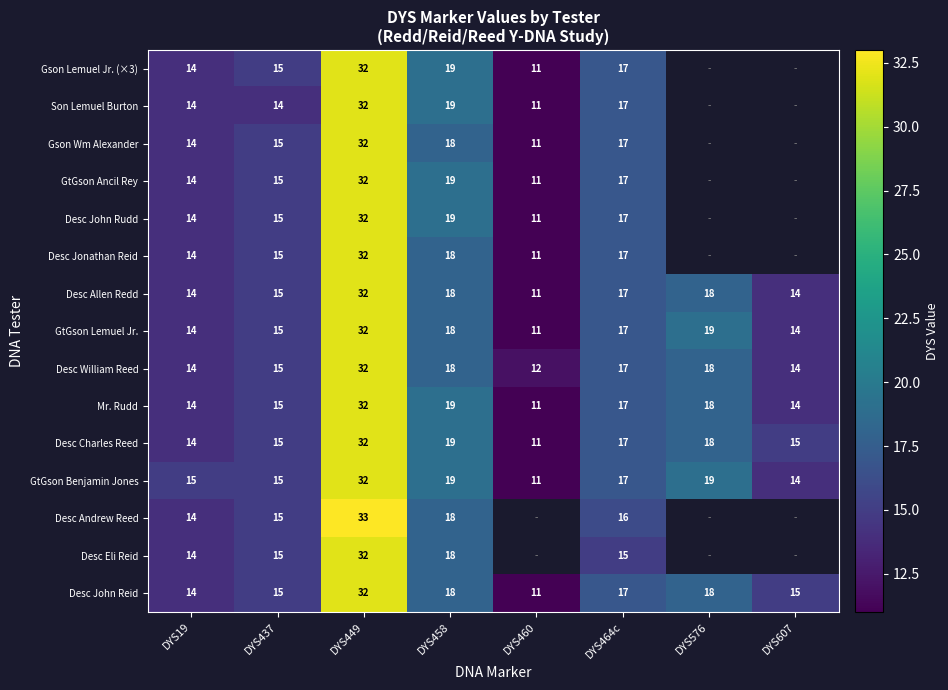

Where does the Desc John Reid series first go above 17?

DYS449